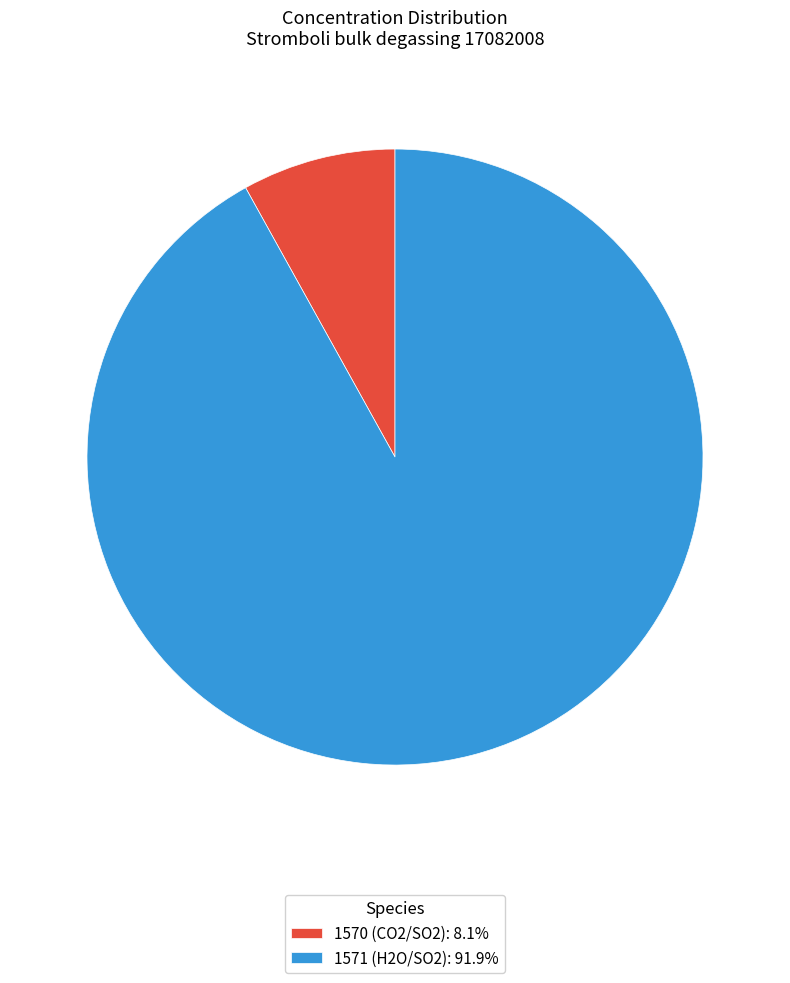

True or false: 1570 (CO2/SO2) accounts for 1% of the total.

False